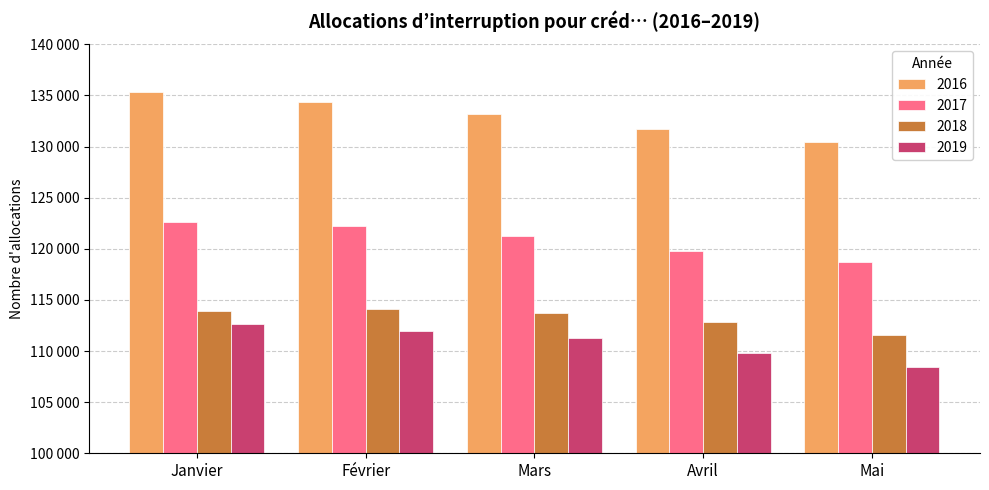

The value of 2019 at Mai is 108469. True or false?

True